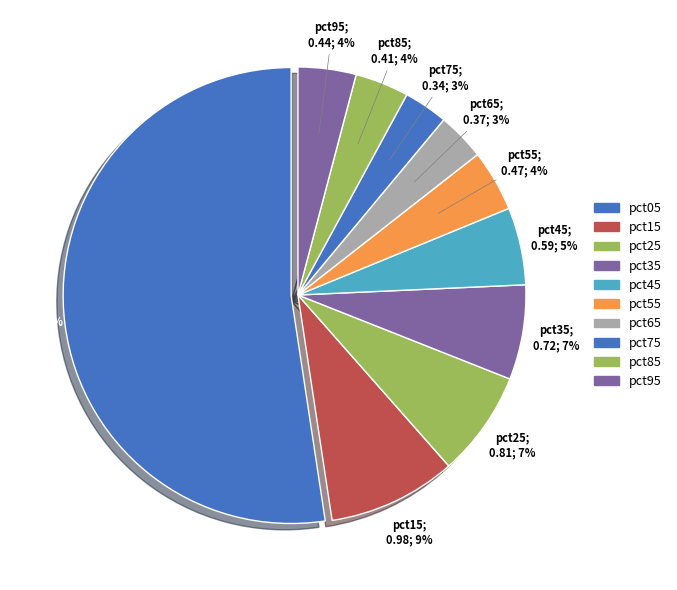

Count the number of slices in the pie.

10